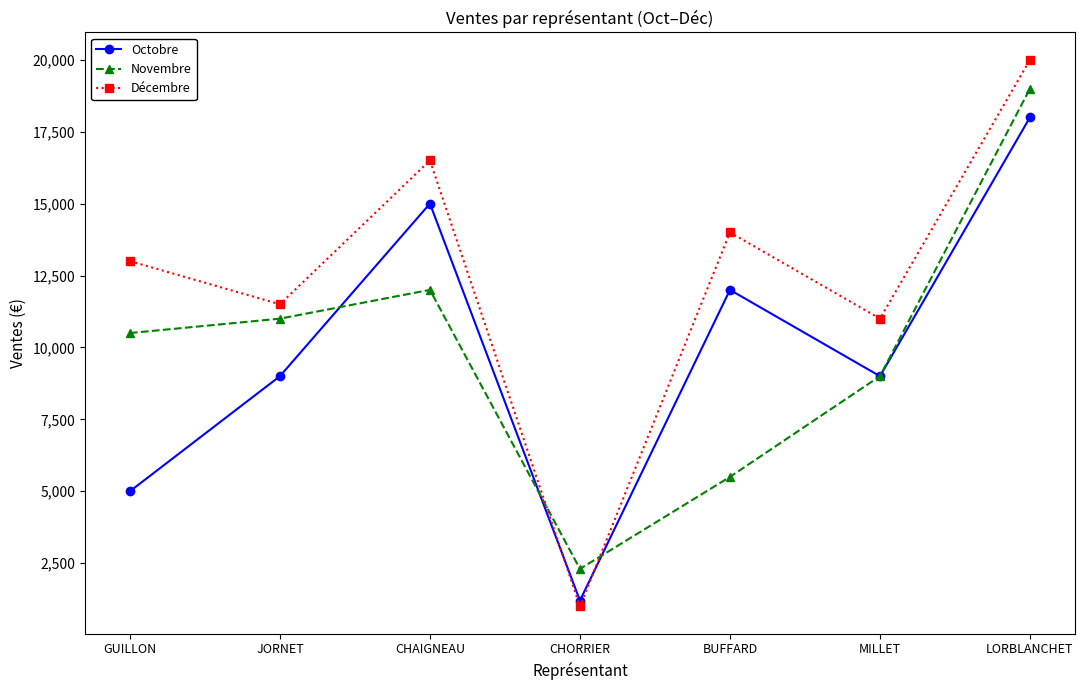

Where is Décembre nearest to the value 10500?

MILLET